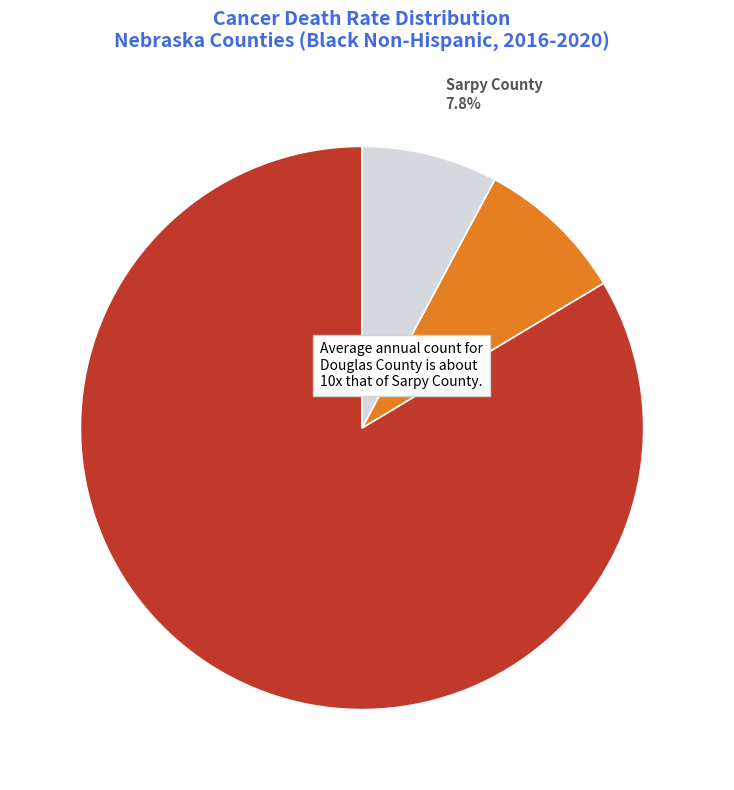

What is the largest slice in the pie chart?

Douglas County